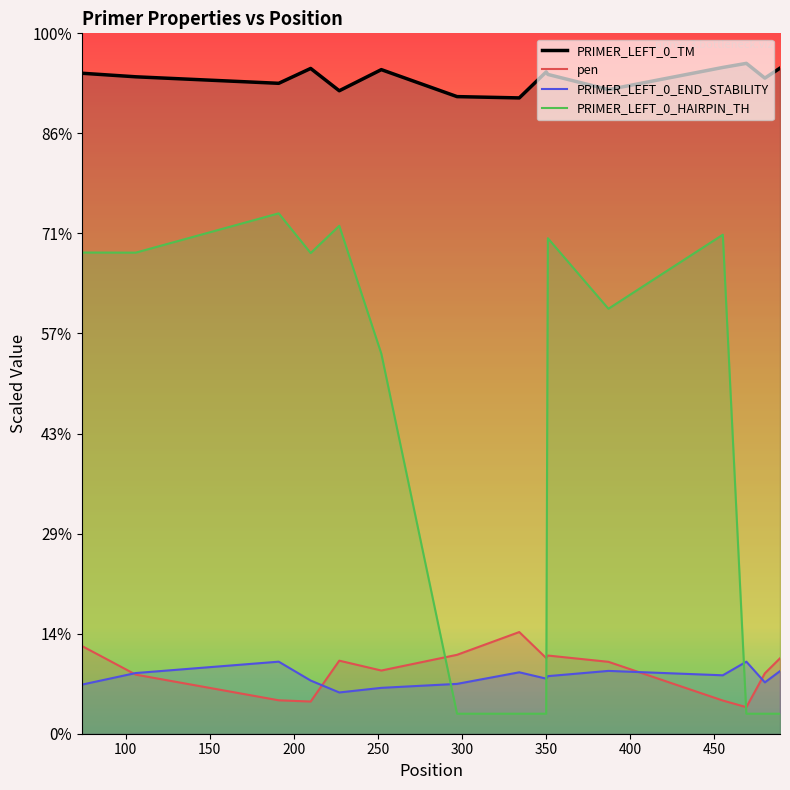

What is the difference between the second highest and second lowest values in the PRIMER_LEFT_0_HAIRPIN_TH series?

48.8